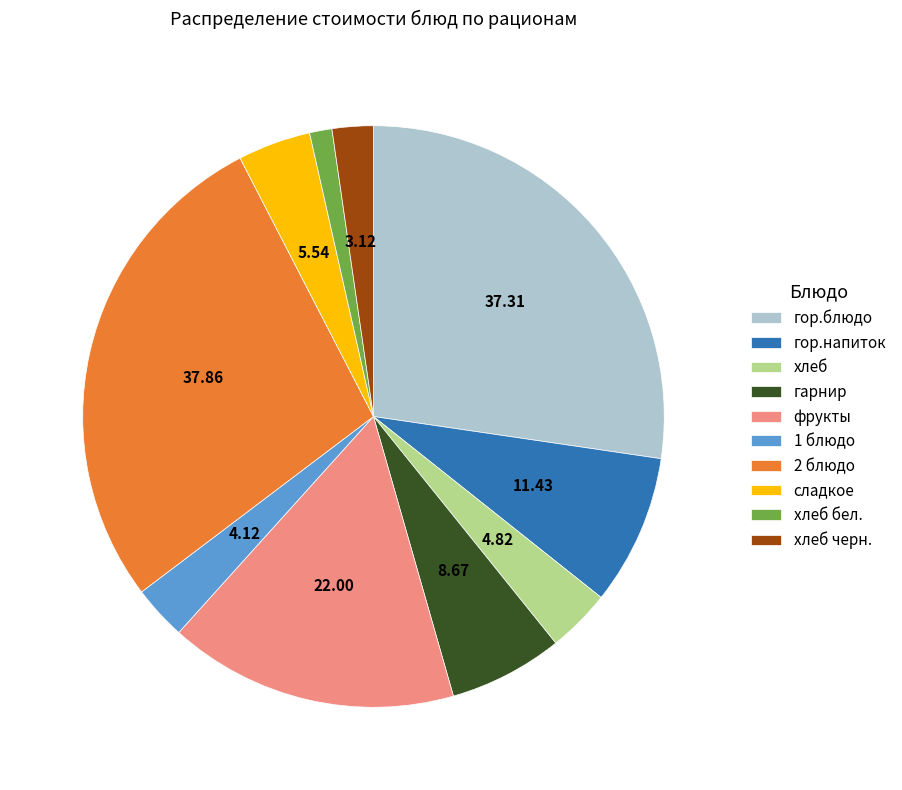

What is the smallest slice in the pie chart?

хлеб бел.